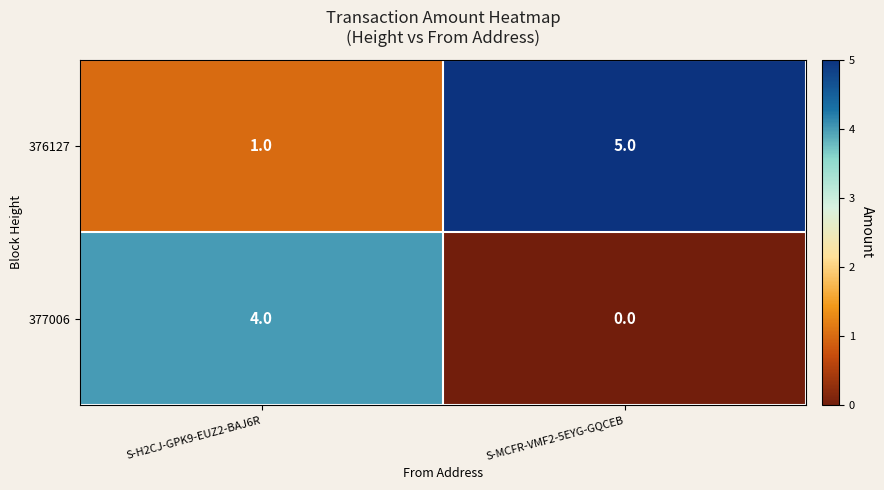

At which label does 376127 reach its minimum?

S-H2CJ-GPK9-EUZ2-BAJ6R